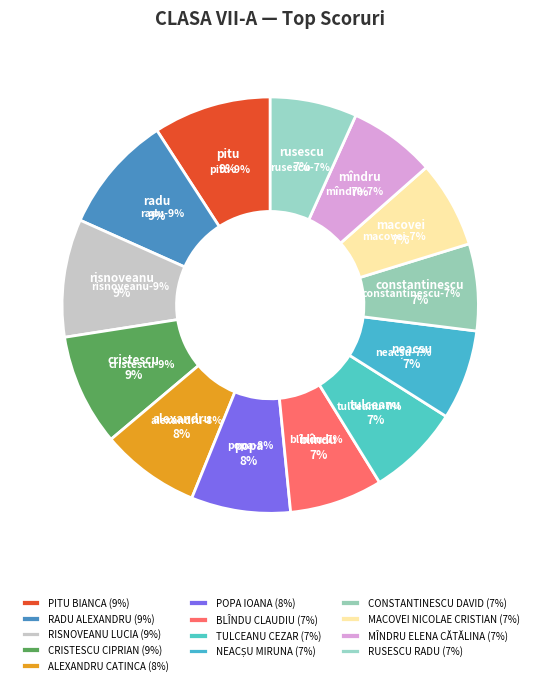

What is the total percentage of CRISTESCU CIPRIAN and MACOVEI NICOLAE CRISTIAN?

15.4%